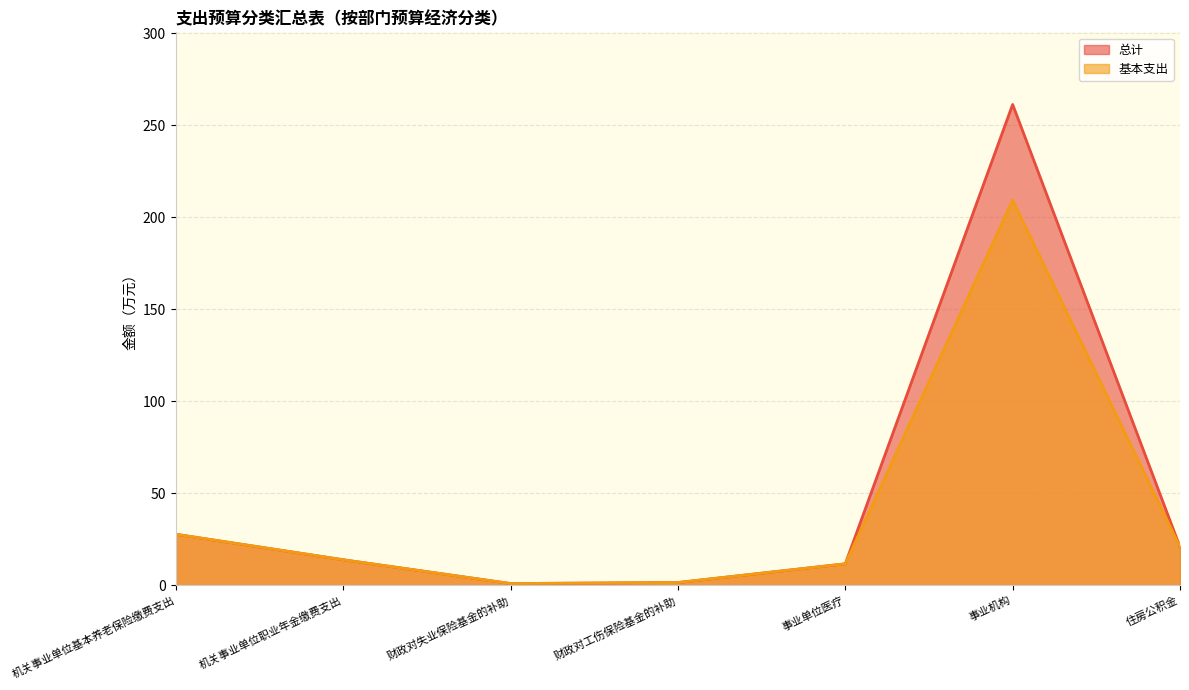

Reading left to right, extract all data points from this chart.

总计: 机关事业单位基本养老保险缴费支出=27.7	机关事业单位职业年金缴费支出=13.9	财政对失业保险基金的补助=0.9	财政对工伤保险基金的补助=1.5	事业单位医疗=11.6	事业机构=261.3	住房公积金=20.8
基本支出: 机关事业单位基本养老保险缴费支出=27.7	机关事业单位职业年金缴费支出=13.9	财政对失业保险基金的补助=0.9	财政对工伤保险基金的补助=1.5	事业单位医疗=11.6	事业机构=209.3	住房公积金=20.8